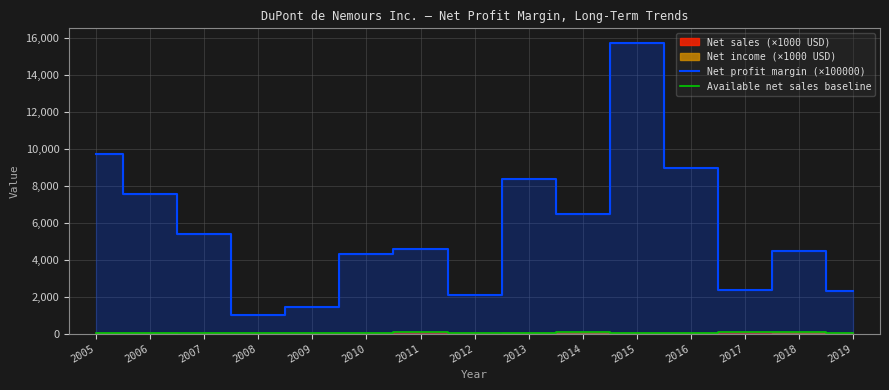

Rank the categories by Net profit margin (×100000) value from lowest to highest.

2008, 2009, 2012, 2019, 2017, 2010, 2018, 2011, 2007, 2014, 2006, 2013, 2016, 2005, 2015